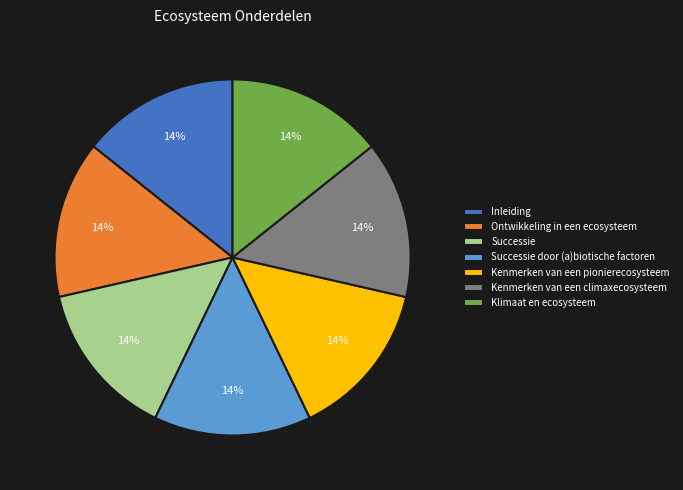

Combined, do Ontwikkeling in een ecosysteem and Inleiding account for over 50%?

No